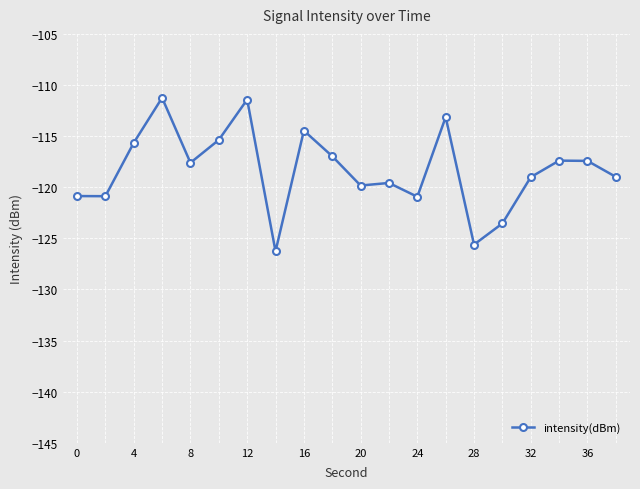

Does the chart display data point markers on the line(s)?

Yes